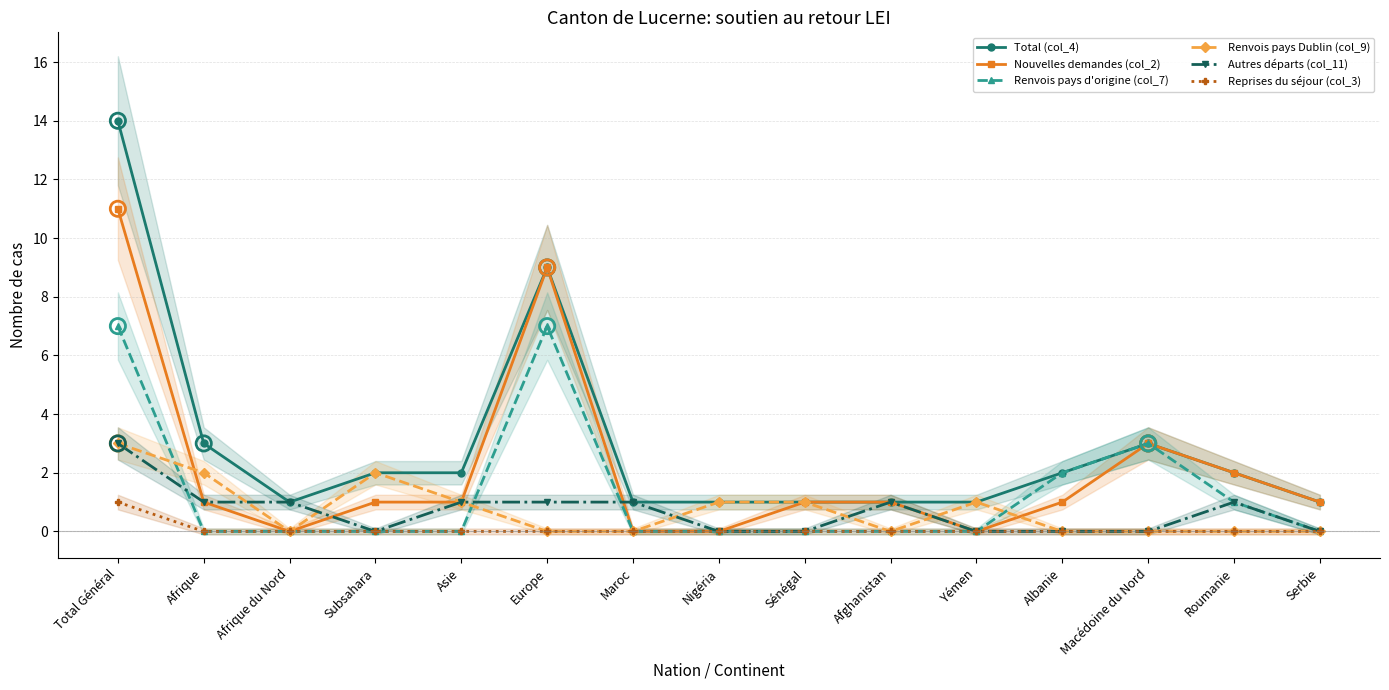

What are all the series names shown in the legend?

Total (col_4), Nouvelles demandes (col_2), Renvois pays d'origine (col_7), Renvois pays Dublin (col_9), Autres départs (col_11), Reprises du séjour (col_3)